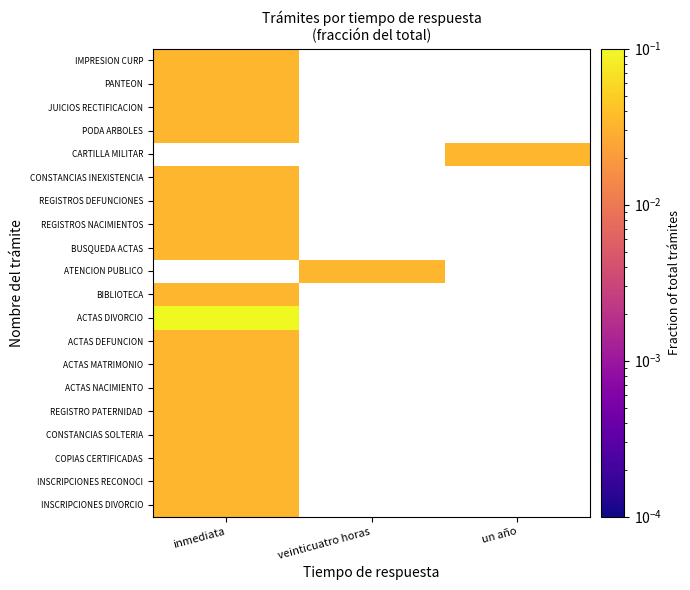

How many data points does each series have?

3